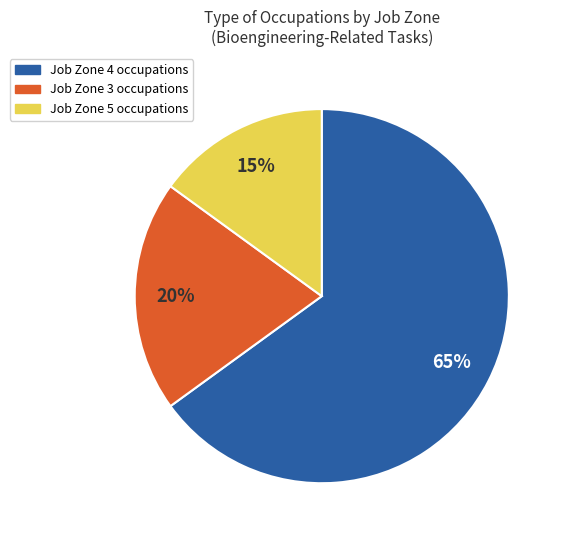

Does any single category account for the majority?

Yes